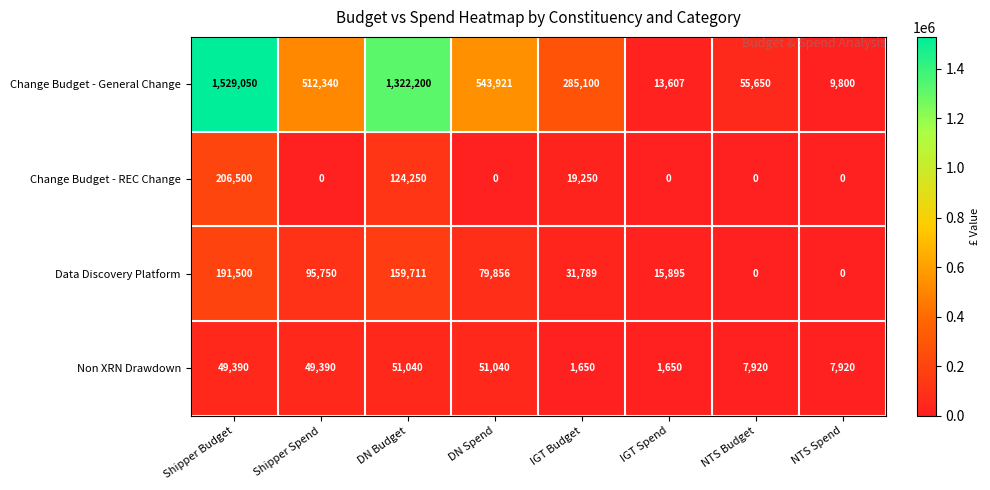

What value does the Non XRN Drawdown series have at IGT Budget?

1650